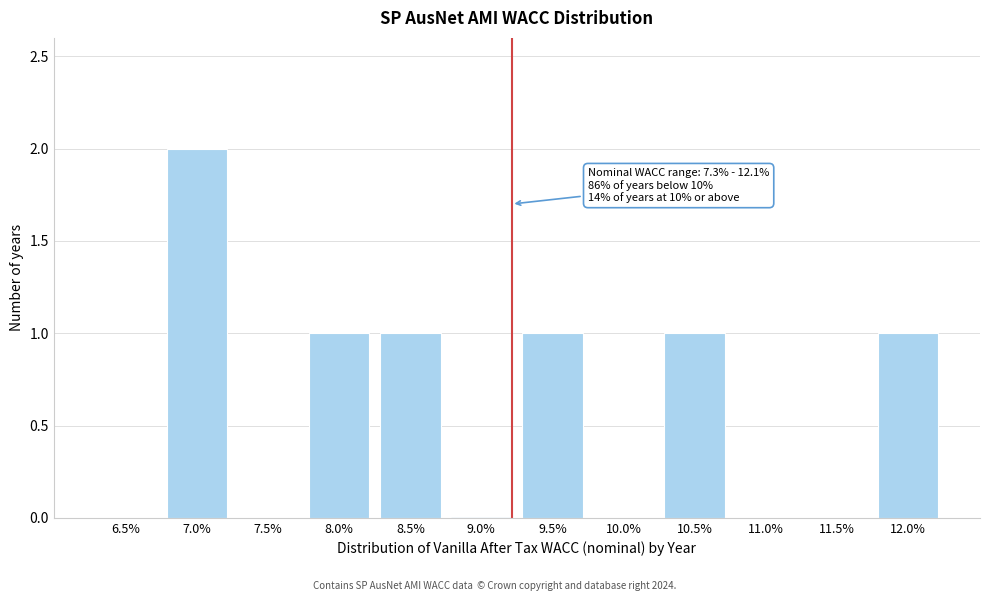

Reading left to right, transcribe all the data shown in this chart.

6.5%=0	7.0%=2	7.5%=0	8.0%=1	8.5%=1	9.0%=0	9.5%=1	10.0%=0	10.5%=1	11.0%=0	11.5%=0	12.0%=1